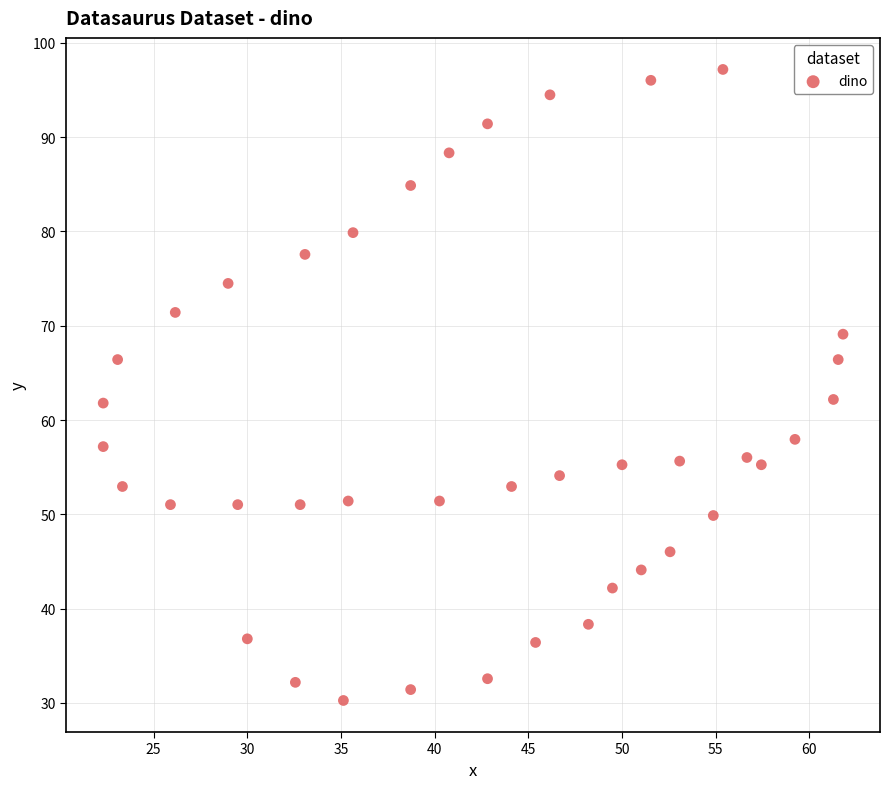

What is the range of Y values (max minus min)?

66.9